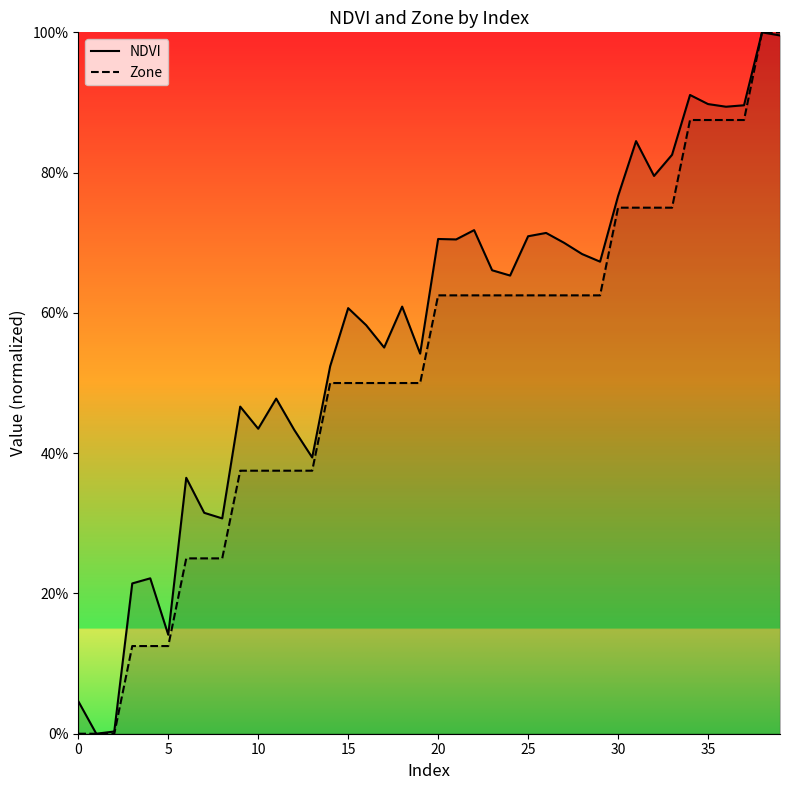

What value does the NDVI series have at 29?

0.7